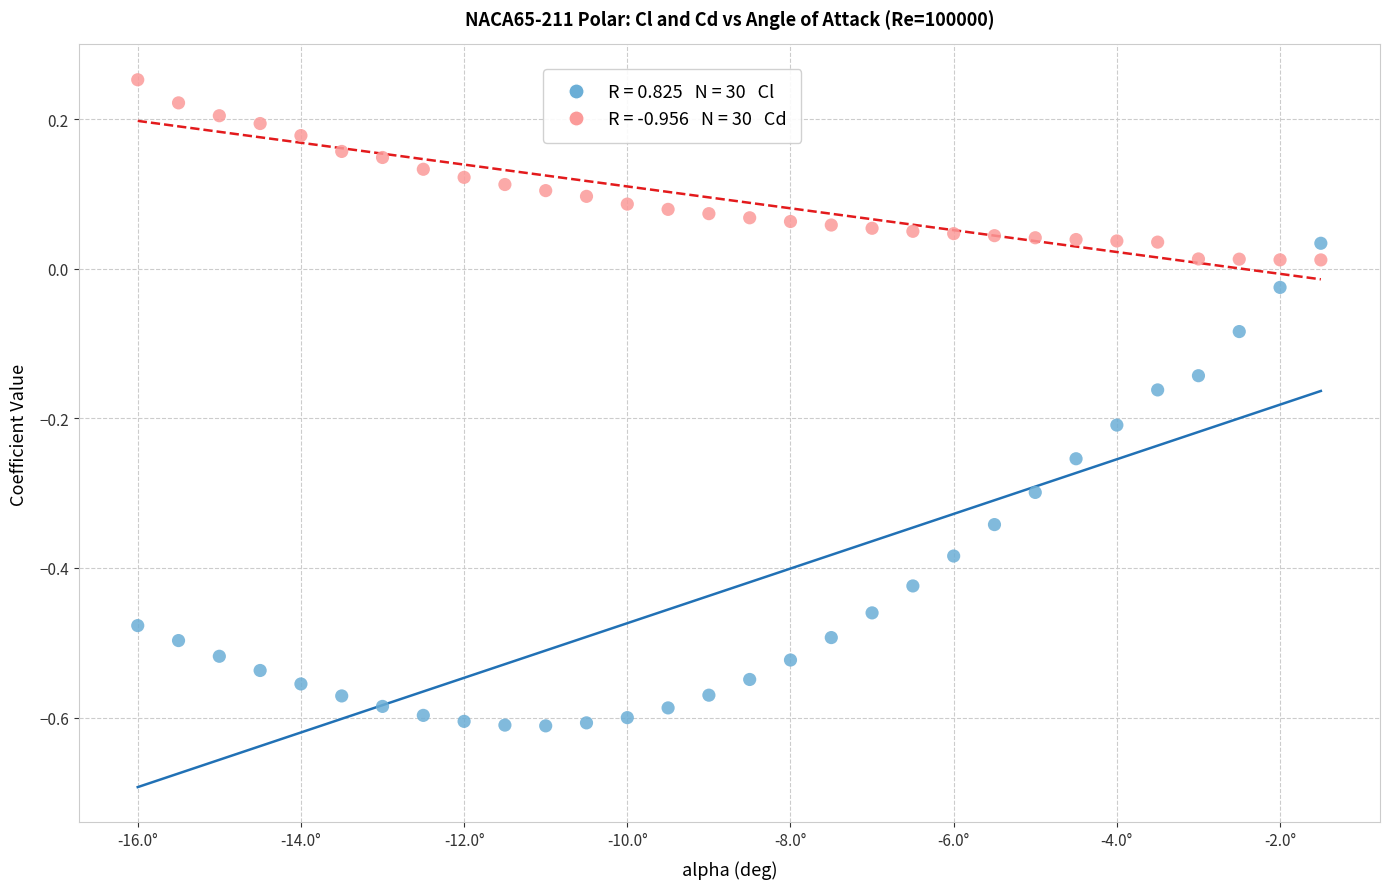

Across all data points, what is the range of X values (max minus min)?

14.5